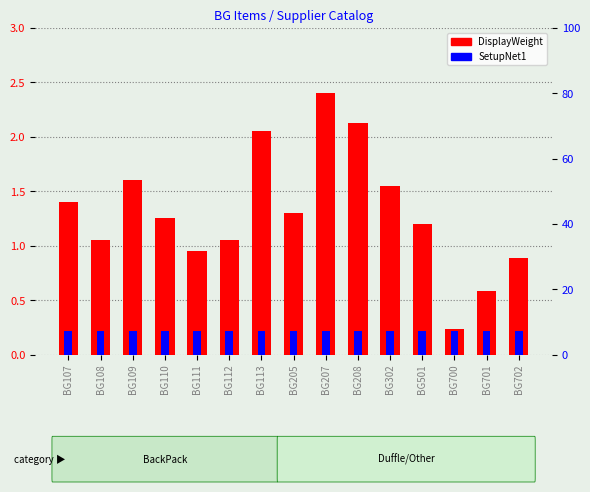

Reading left to right, what are all the values shown in this chart?

DisplayWeight: BG107=1.4	BG108=1.1	BG109=1.6	BG110=1.2	BG111=0.9	BG112=1.1	BG113=2.0	BG205=1.3	BG207=2.4	BG208=2.1	BG302=1.6	BG501=1.2	BG700=0.2	BG701=0.6	BG702=0.9
SetupNet1: BG107=7.2	BG108=7.2	BG109=7.2	BG110=7.2	BG111=7.2	BG112=7.2	BG113=7.2	BG205=7.2	BG207=7.2	BG208=7.2	BG302=7.2	BG501=7.2	BG700=7.2	BG701=7.2	BG702=7.2